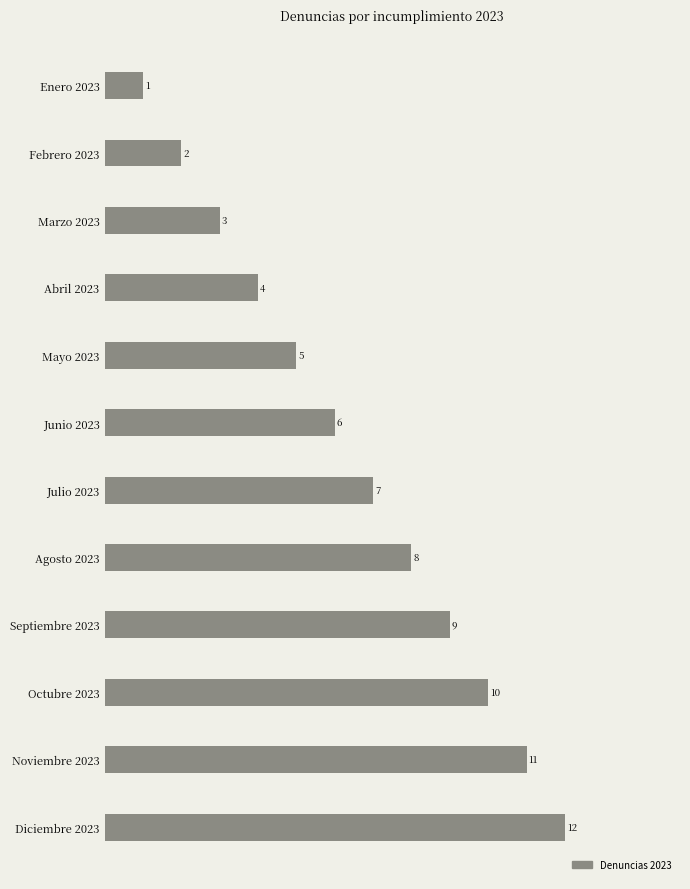

What is the label of the 1st bar from the top?

Enero 2023